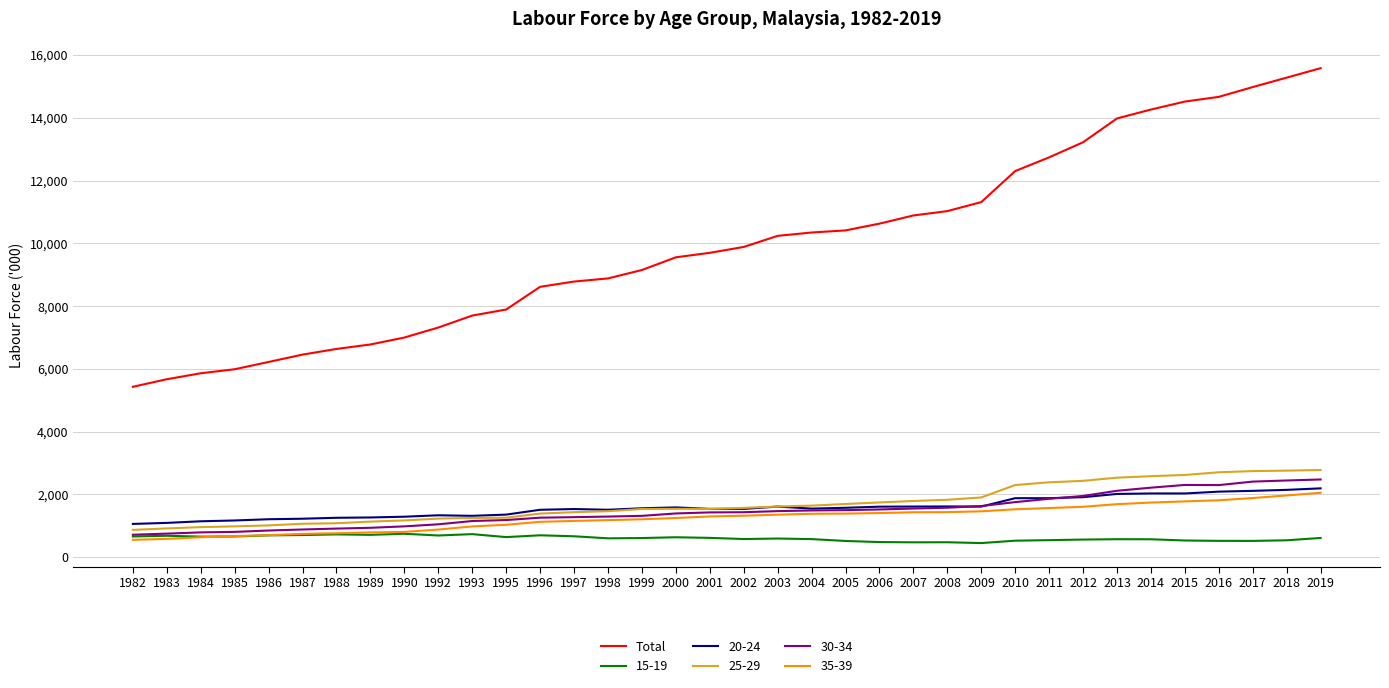

Which series has the largest total across all categories?

Total